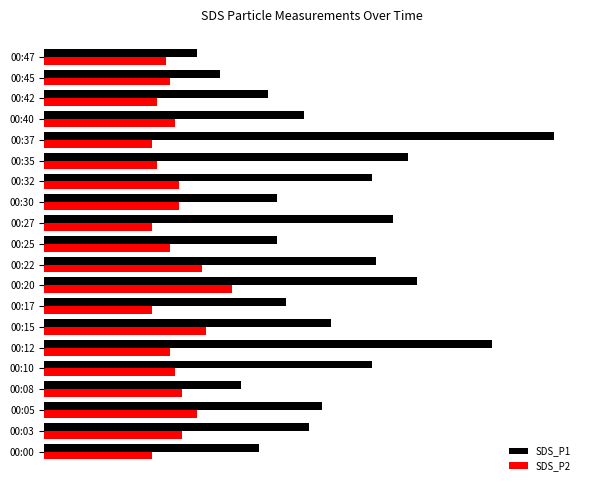

At which category does the chart reach its peak across all series?

00:37